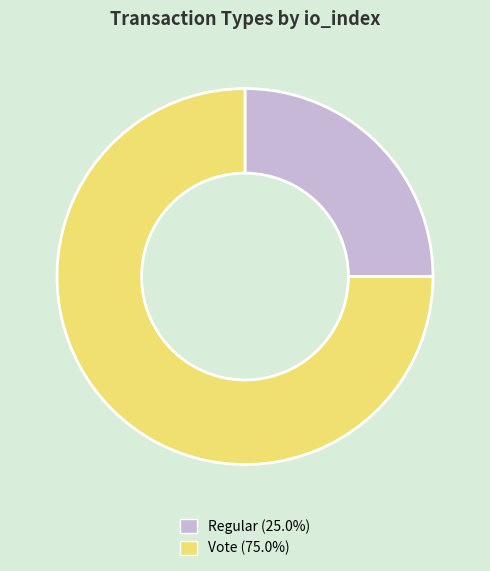

What is the largest slice in the pie chart?

Vote